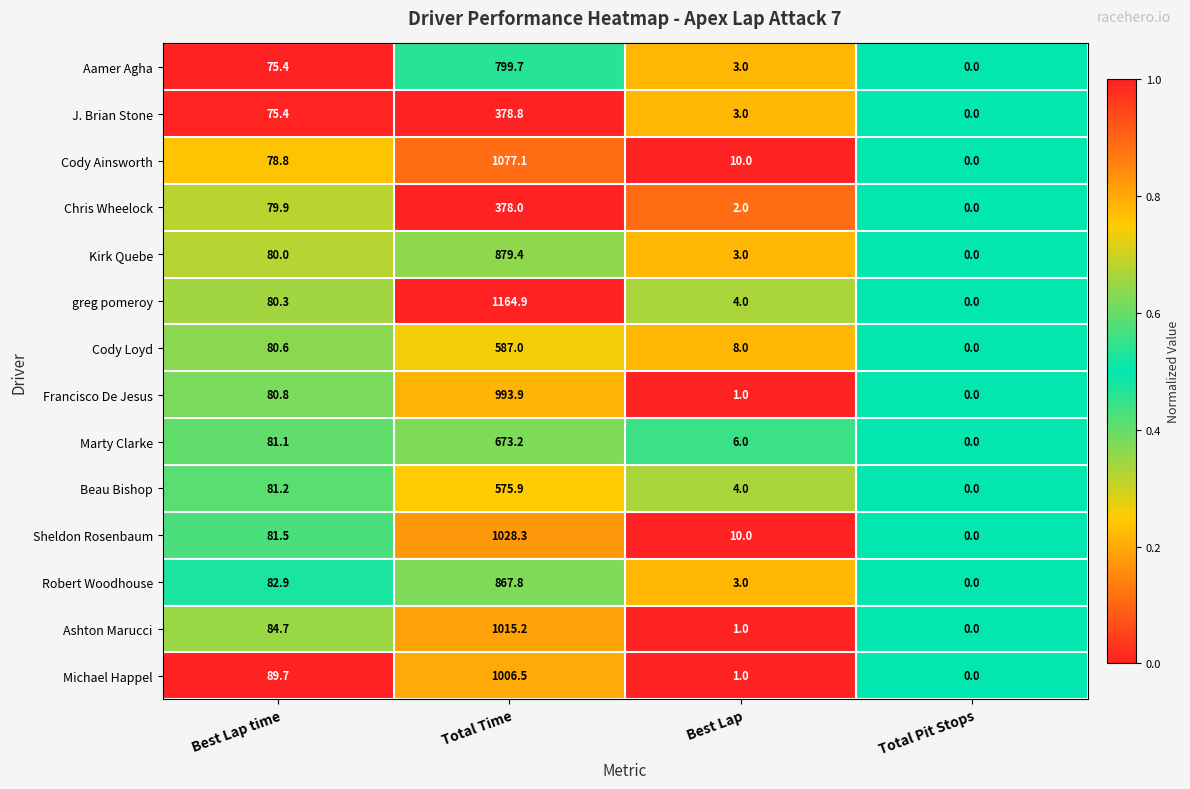

What value does the Beau Bishop series have at Best Lap time?

81.2